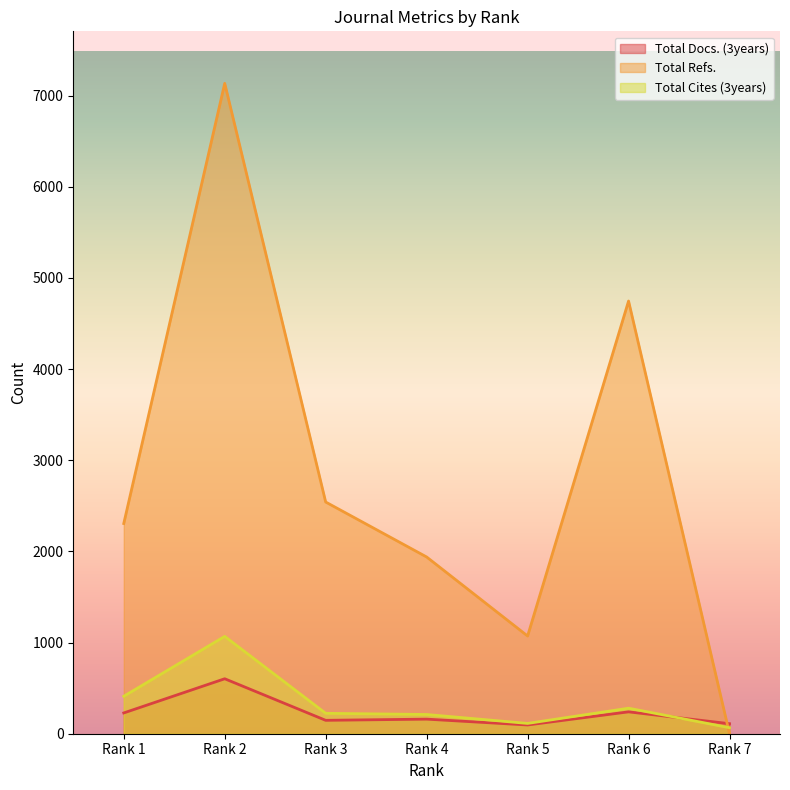

Between Rank 2 and Rank 3, which series saw the biggest shift?

Total Refs.